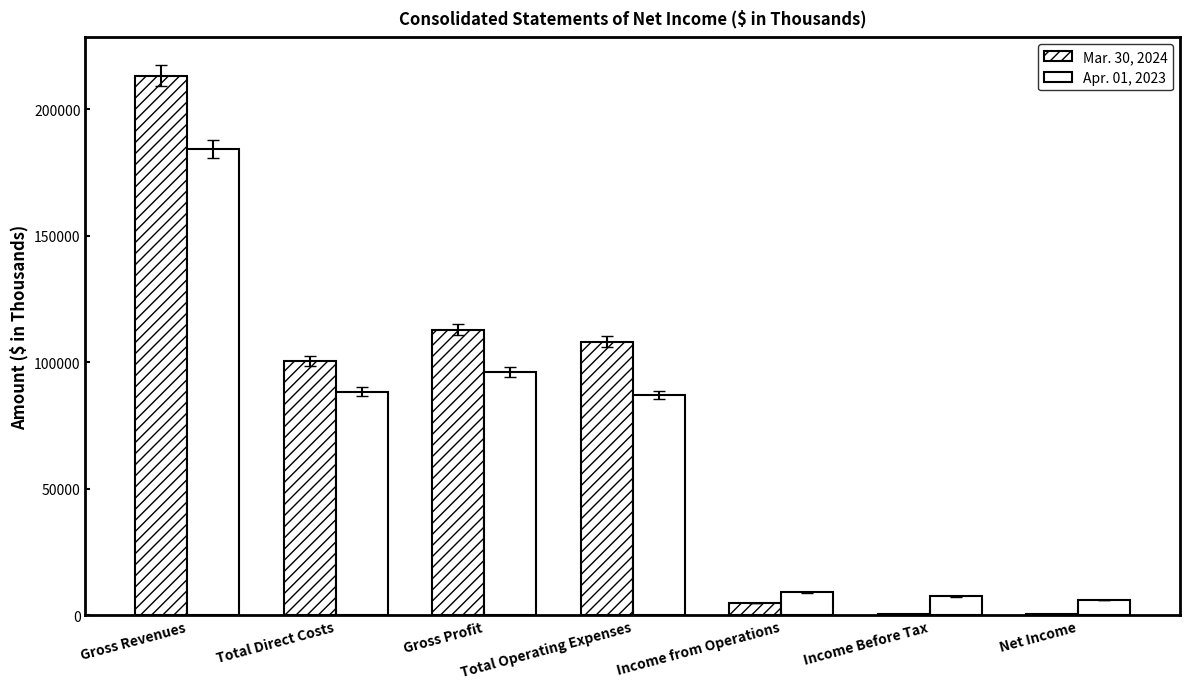

Which has a higher value, Gross Profit or Total Direct Costs?

Gross Profit